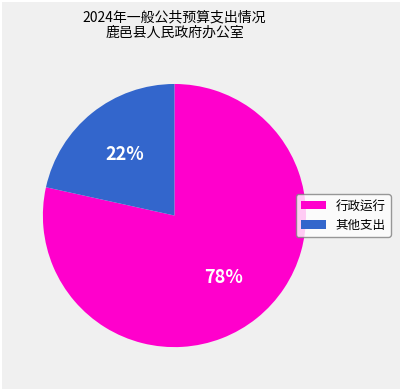

Rank the categories by value from highest to lowest.

行政运行, 其他支出